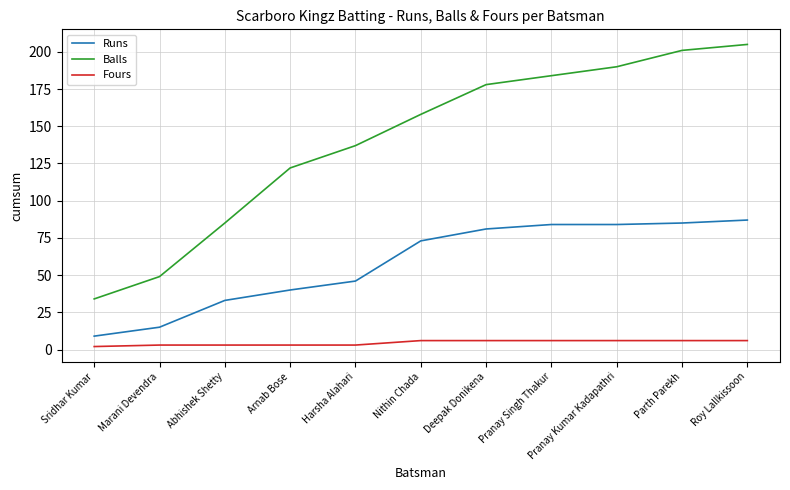

Is this an area chart (filled region under the line)?

No